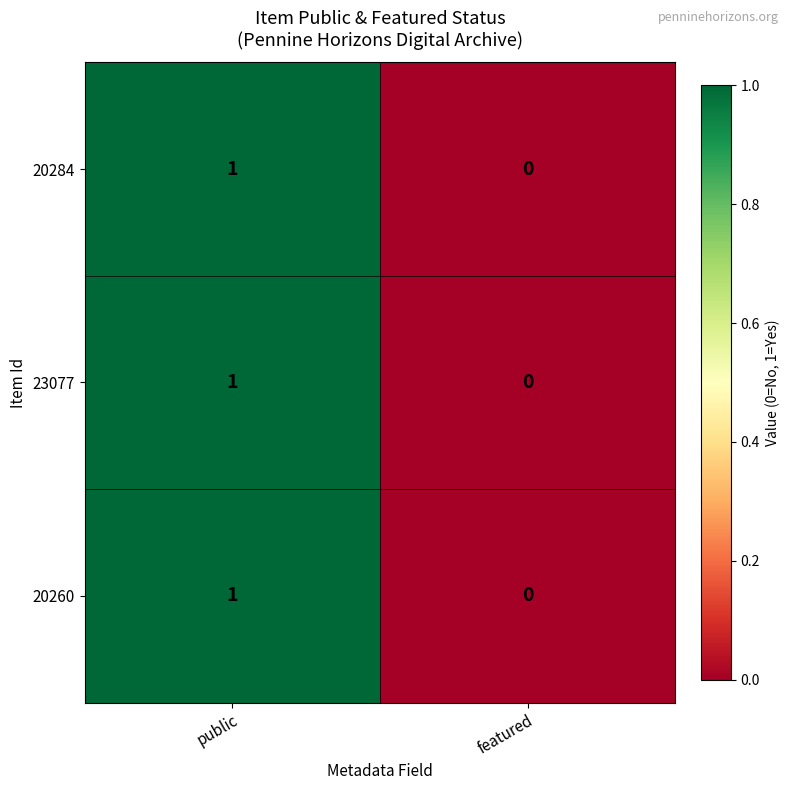

Reading left to right, transcribe all the data shown in this chart.

20284: 1	0
23077: 1	0
20260: 1	0